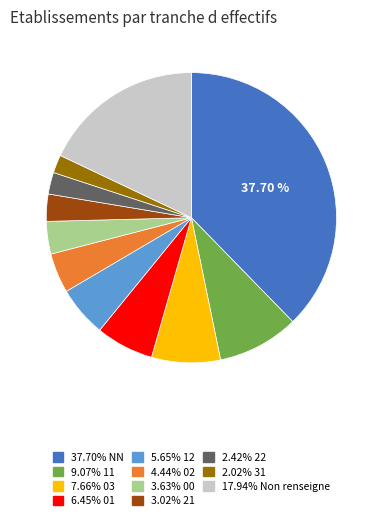

Is there a majority slice in this chart?

No